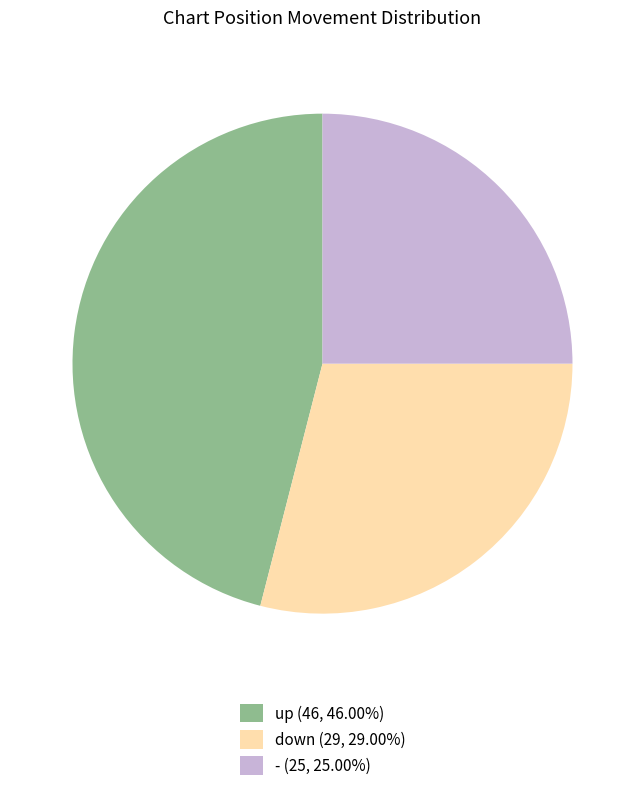

What is the ratio of the value at - (25, 25.00%) to the value at up (46, 46.00%)?

0.5